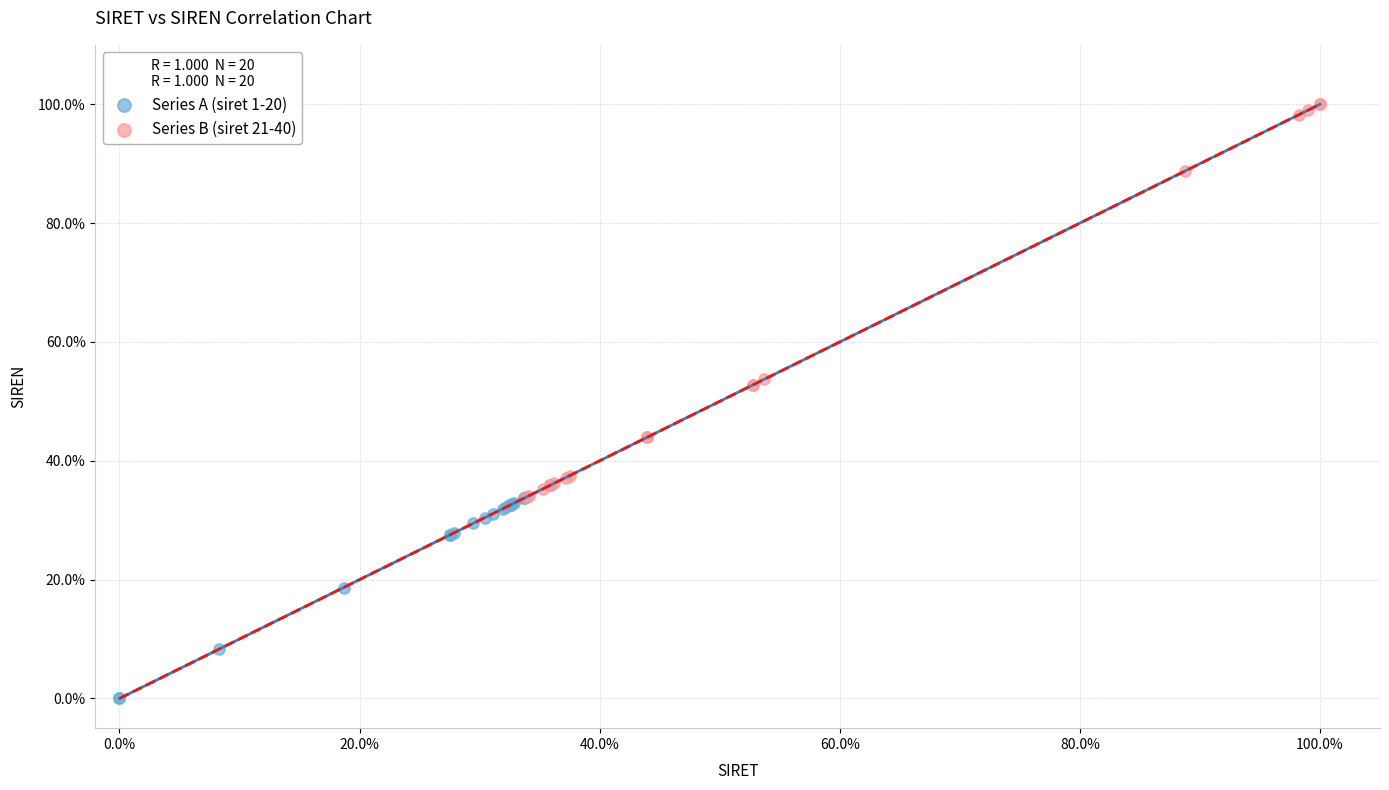

Which series has the widest spread of Y values?

Series B (siret 21-40)